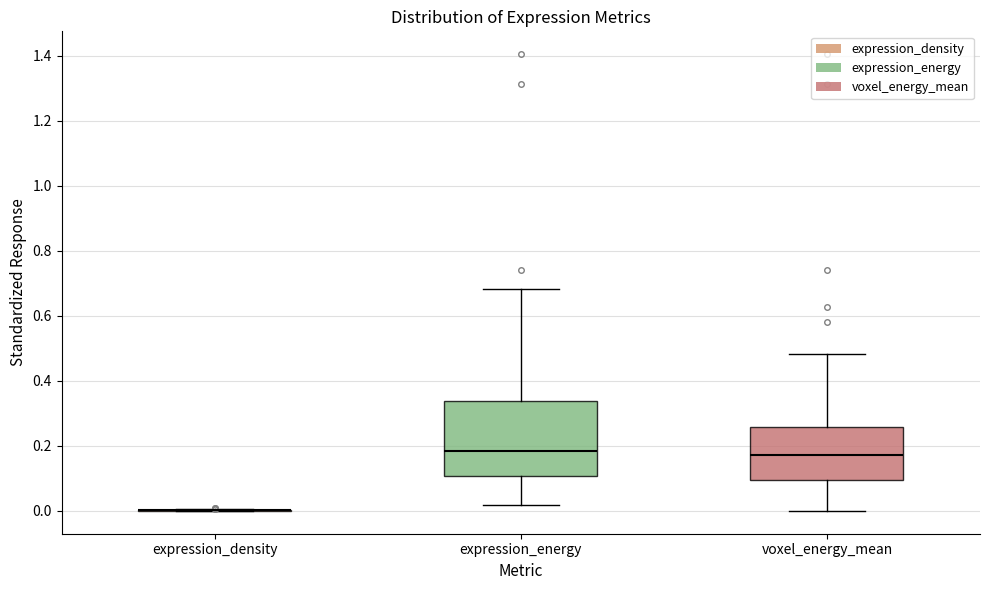

Reading left to right, read every box against the y-axis: the position of its median line, the range the box covers, and the ends of its whiskers. The values are not printed on the chart, so give them approximately, as read against the axis.

expression_density: box collapsed to a line at 0.00, whiskers 0.00 to 0.00
expression_energy: median 0.18, box 0.10 to 0.34, whiskers 0.02 to 0.68
voxel_energy_mean: median 0.18, box 0.10 to 0.26, whiskers 0.00 to 0.48